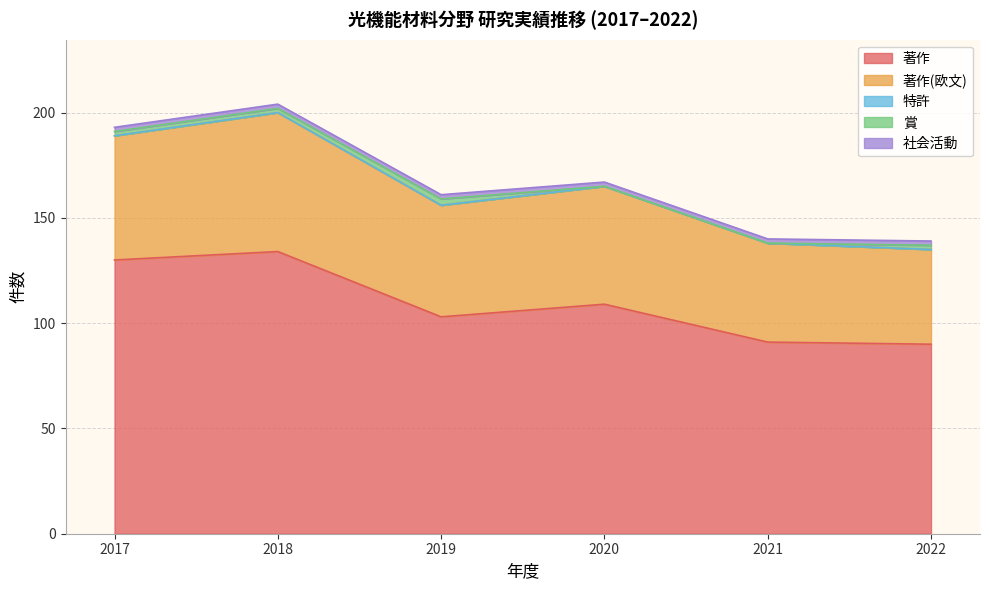

Where does the 賞 series first go above 2?

2019